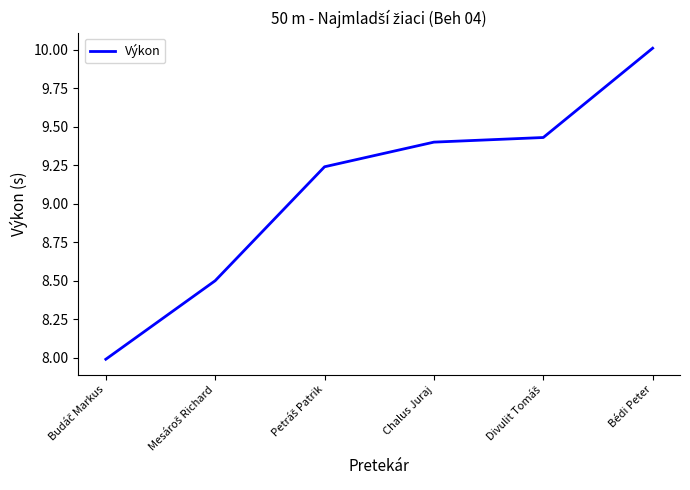

What is the smallest value displayed?

8.0